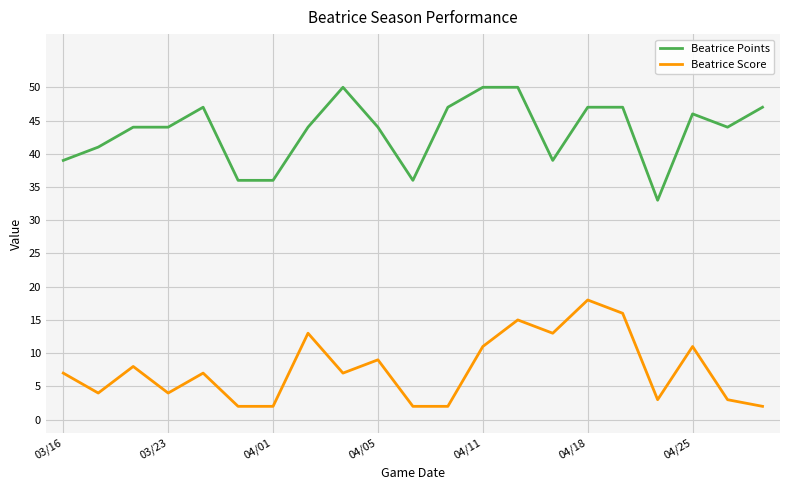

List the series in order of their peak value, highest first.

Beatrice Points, Beatrice Score